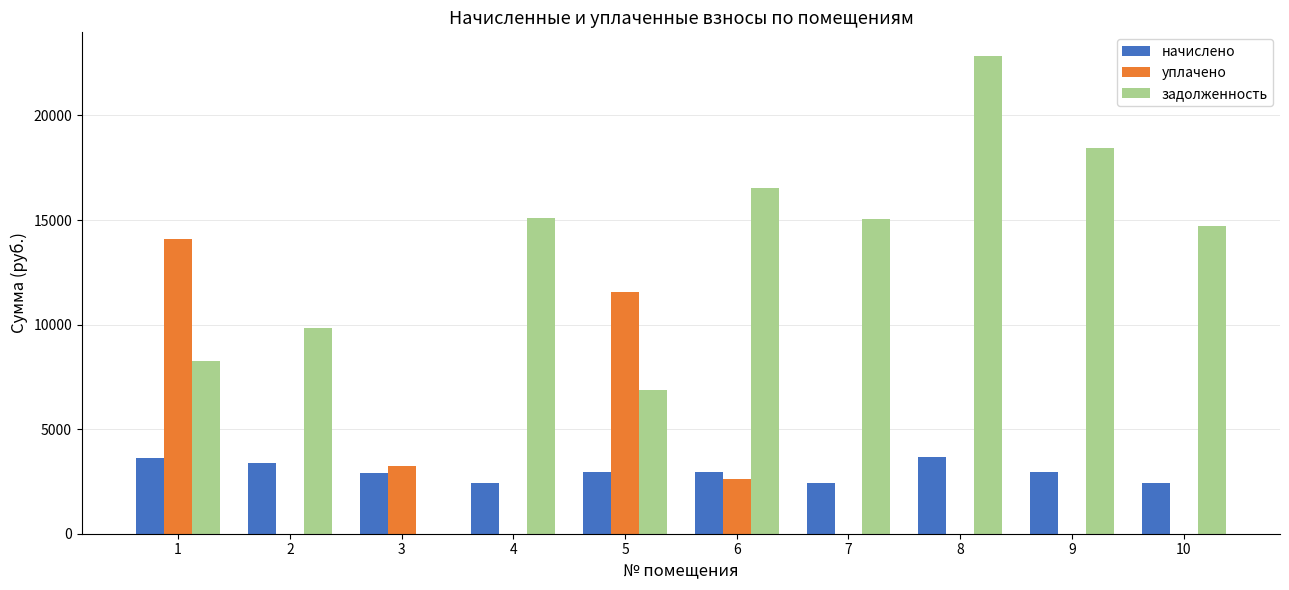

What is the spread (max minus min) of values at 9?

18456.6